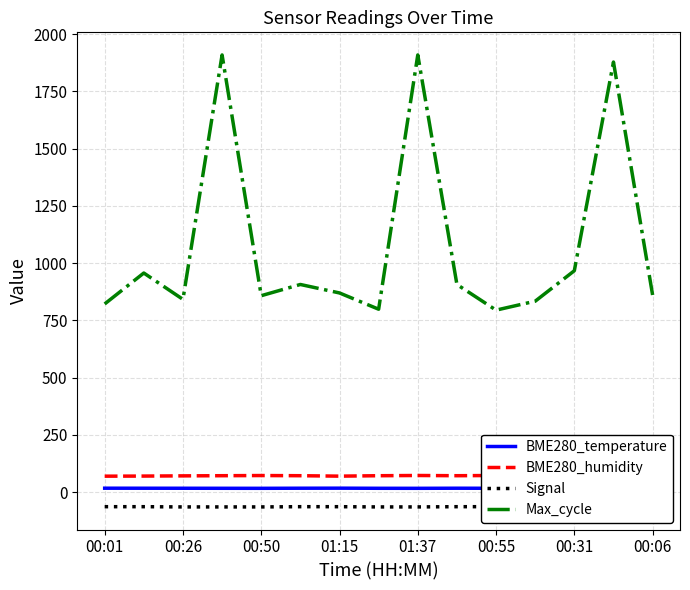

Is the value of BME280_temperature at 00:01 greater than the value of BME280_humidity at 01:37?

No